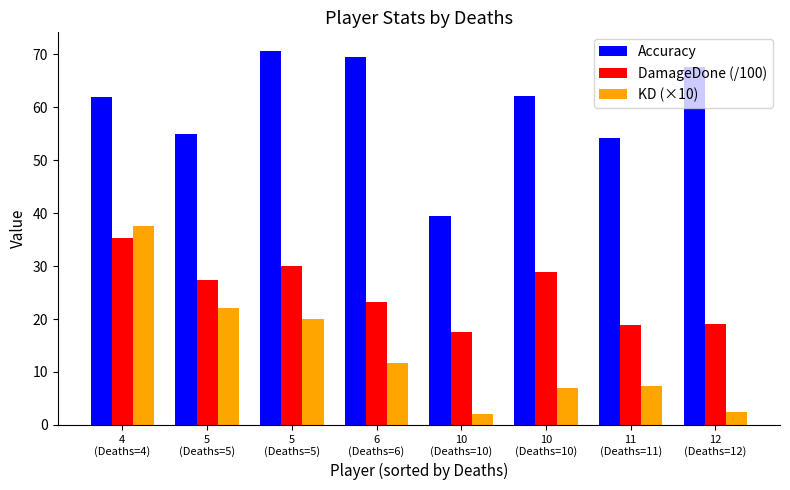

Which series has the largest total across all categories?

Accuracy